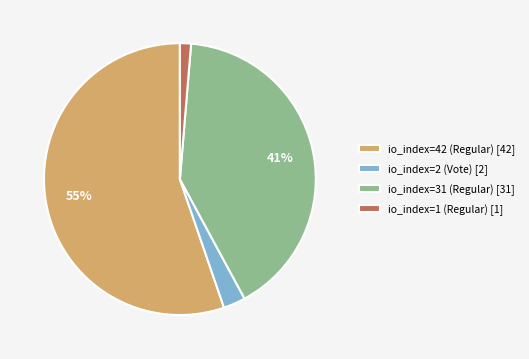

The io_index=1 (Regular) slice represents 1% of the pie. True or false?

True